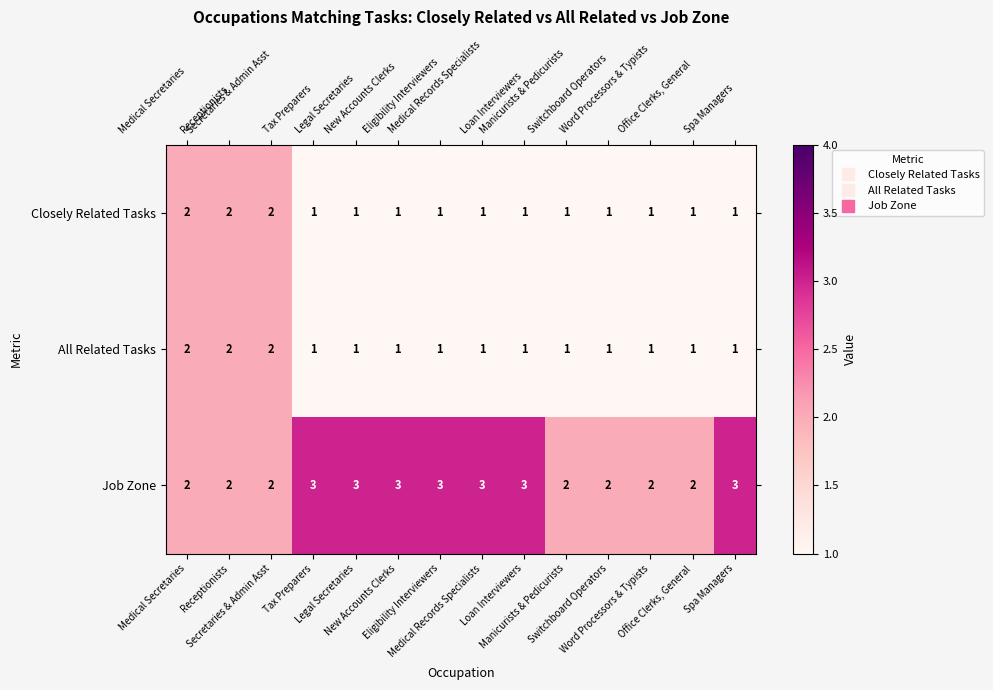

Count the All Related Tasks values in the range 1 to 2.

14